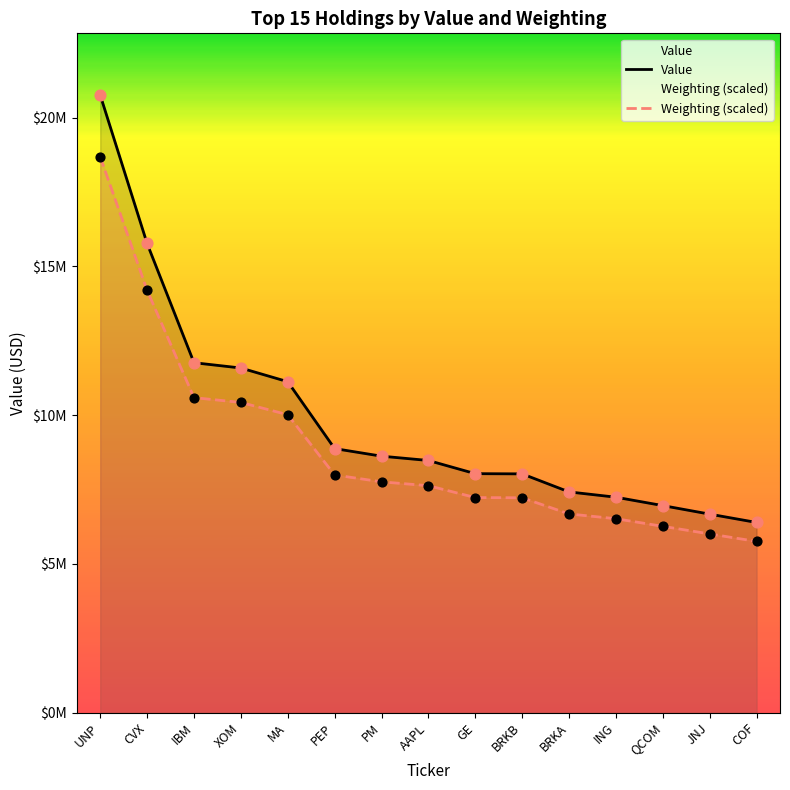

At which category is the sum across all series the highest?

UNP